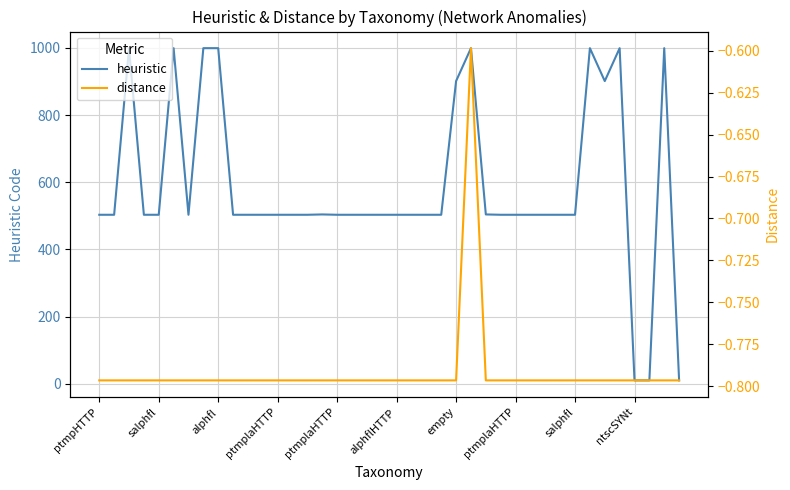

True or false: heuristic has a value of 999.0 at 33.

True